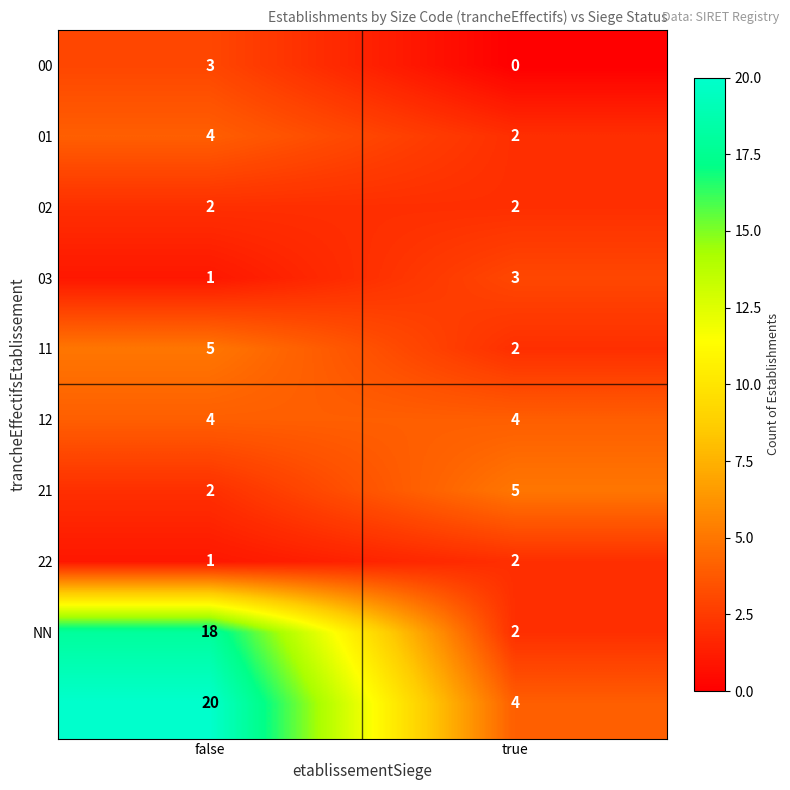

At which category is the sum across all series the highest?

false